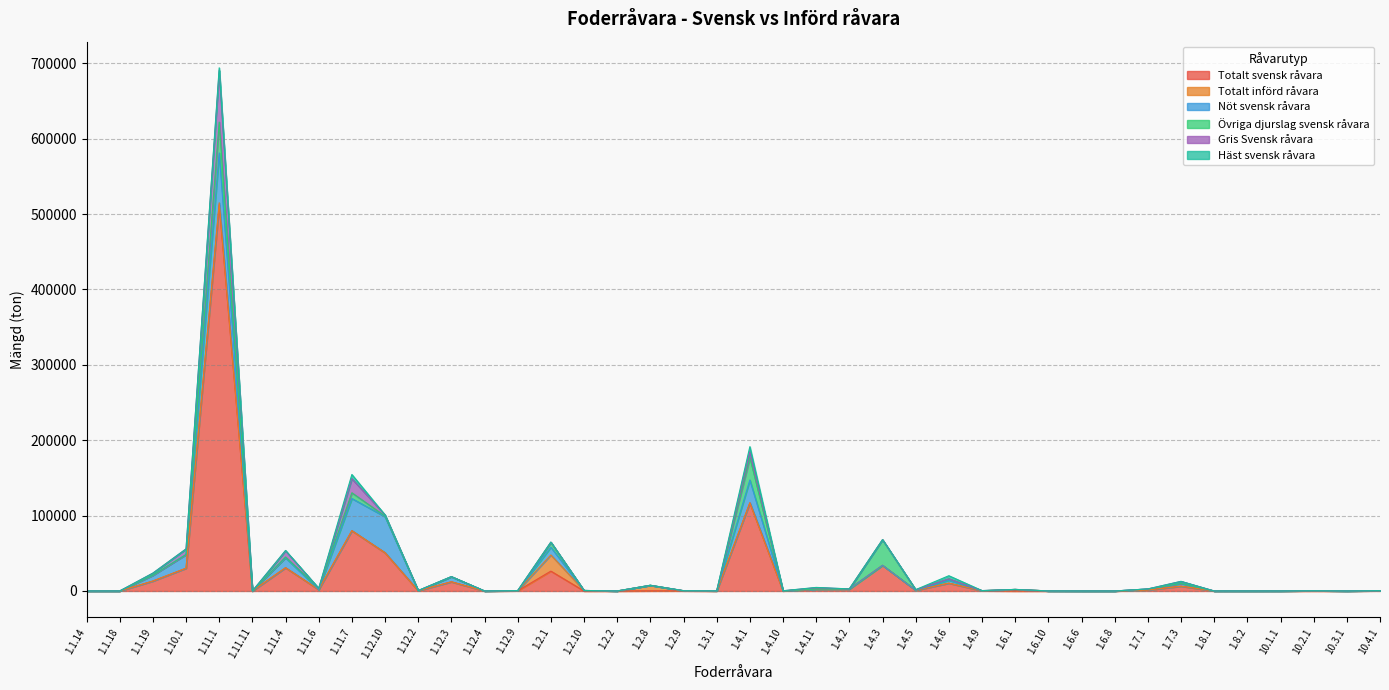

Where is the first local maximum for Gris Svensk råvara?

1.11.1